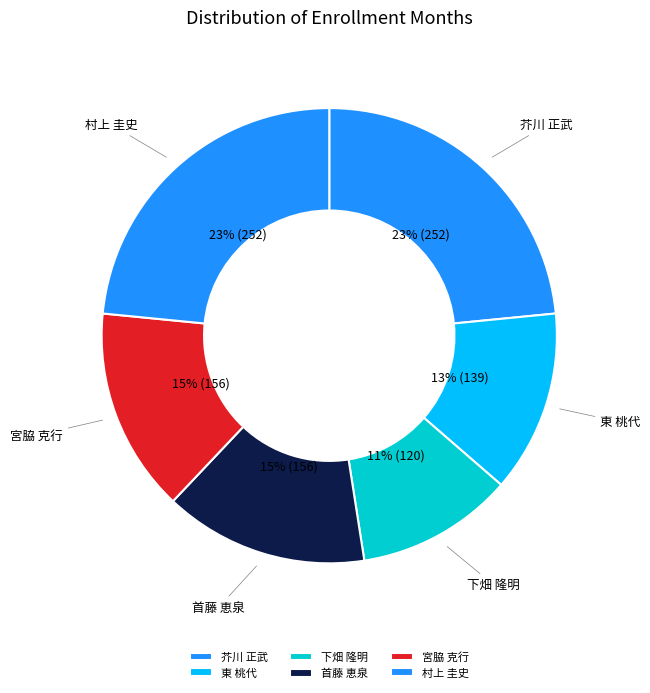

What percentage is the 首藤 恵泉 slice, to the nearest percent?

15%